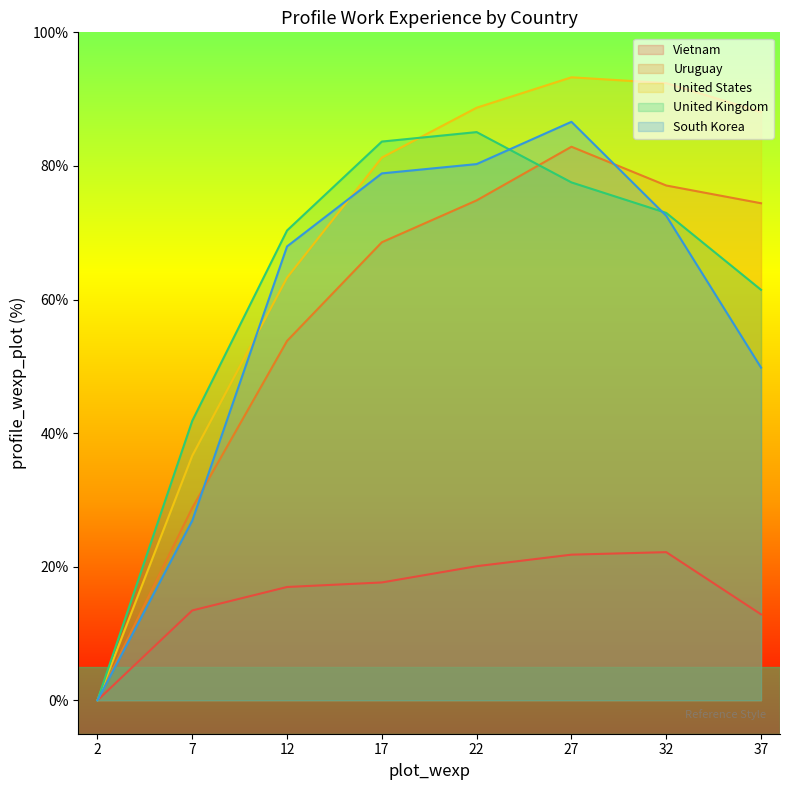

True or false: South Korea and Uruguay cross at least once.

True